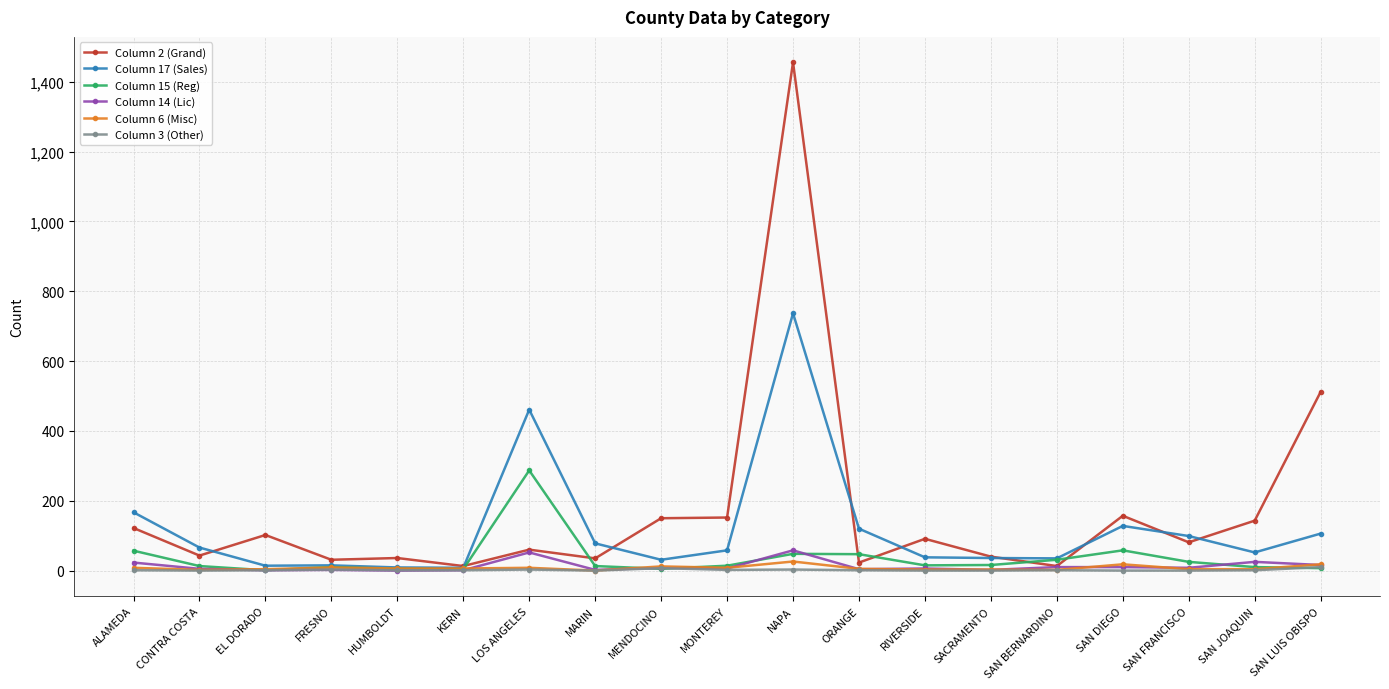

True or false: Column 17 (Sales) has a value of 36 at SACRAMENTO.

True